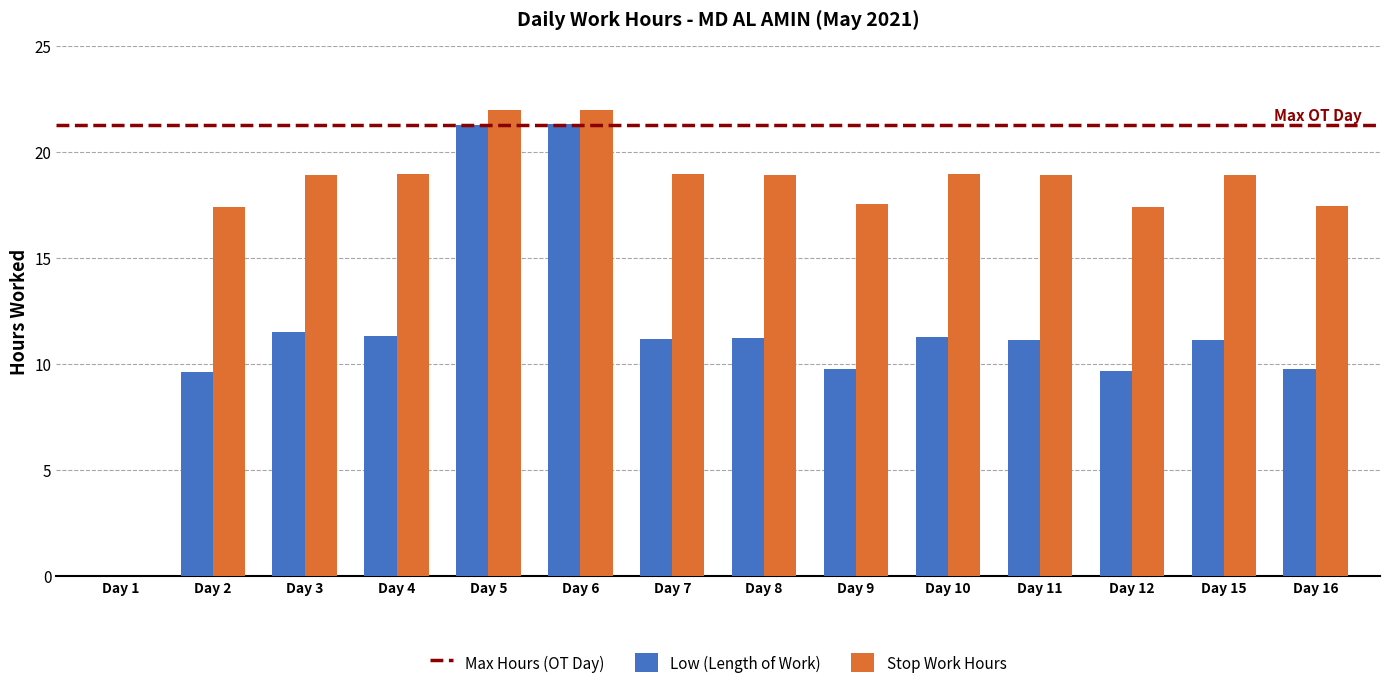

The value of Low (Length of Work) at Day 15 is 11.1. True or false?

True